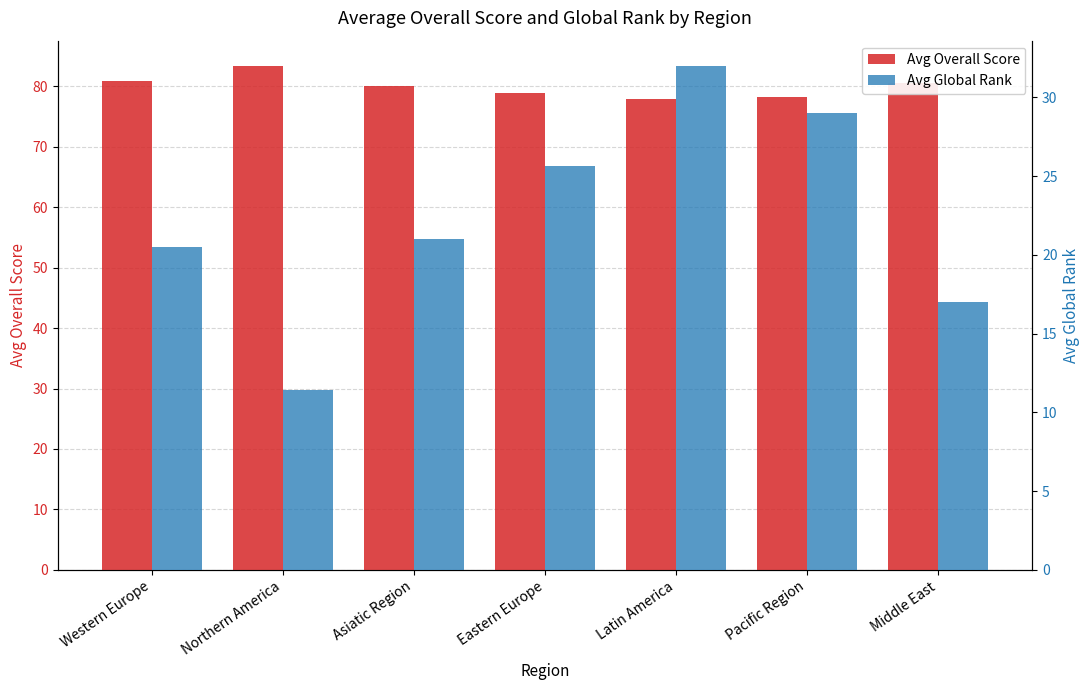

At which label does Avg Overall Score reach its peak?

Northern America